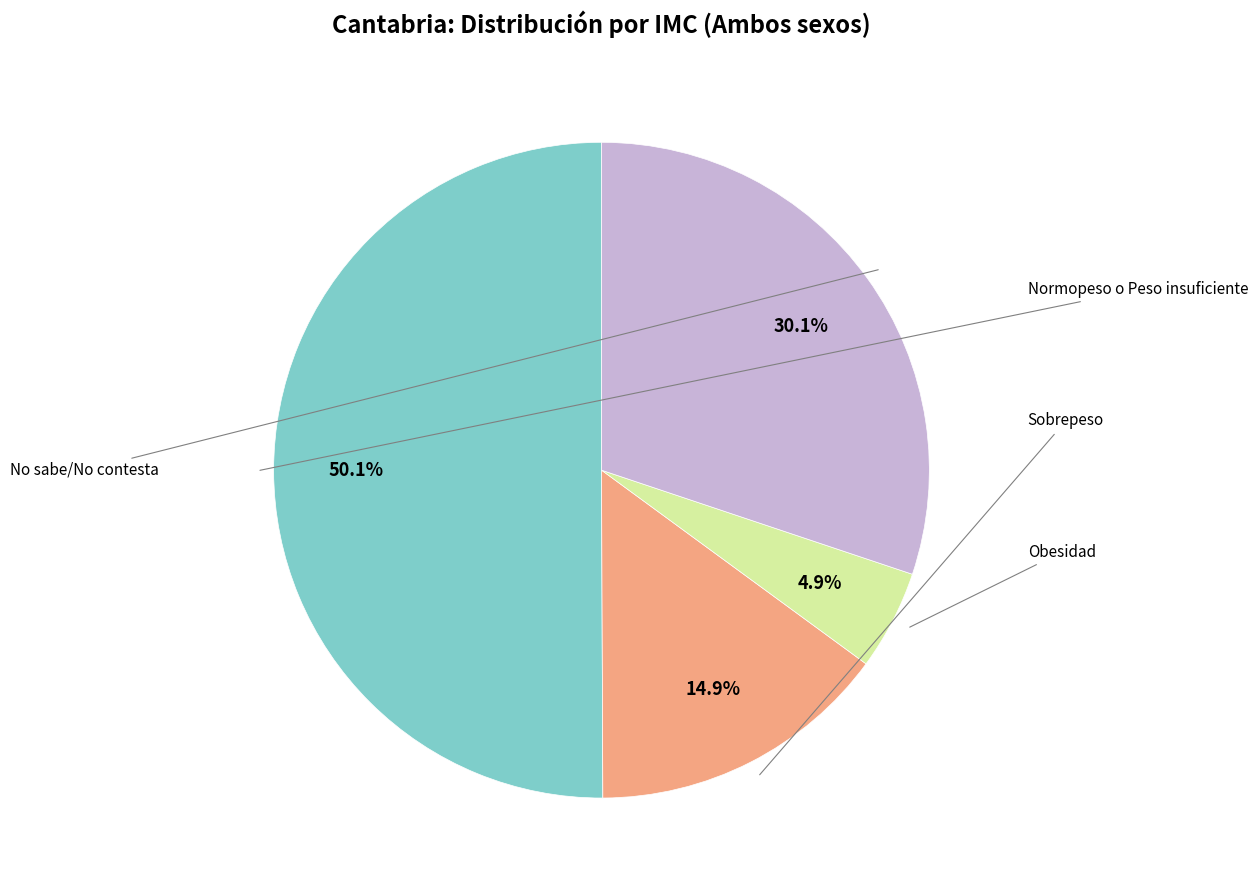

To the nearest percent, what is the difference between the Obesidad and Normopeso o Peso insuficiente slice percentages?

45%